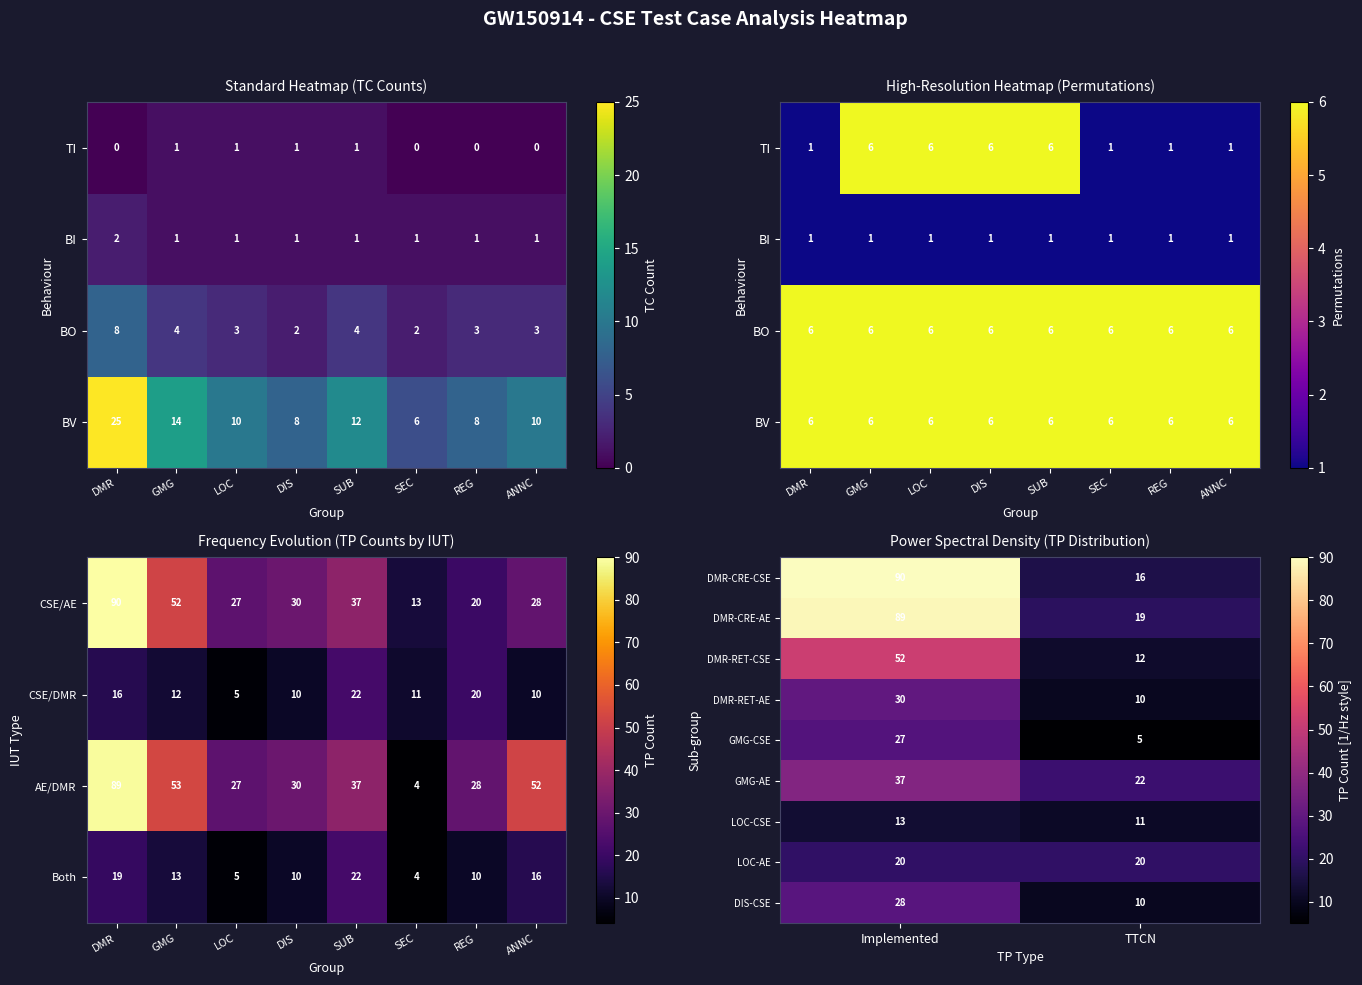

Is the value of DMR-RET-CSE at Implemented greater than the value of LOC-AE at Implemented?

Yes